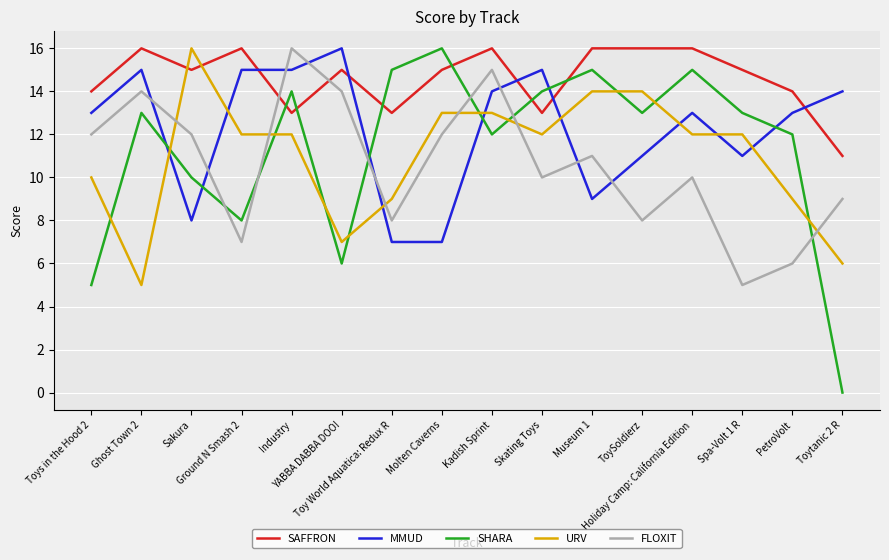

What is the total value across all series at Toytanic 2 R?

40